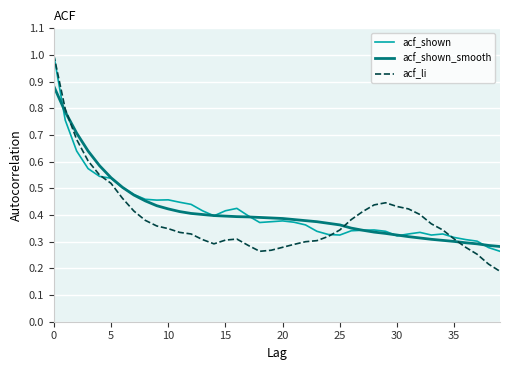

What is the maximum value shown in the chart?

1.0